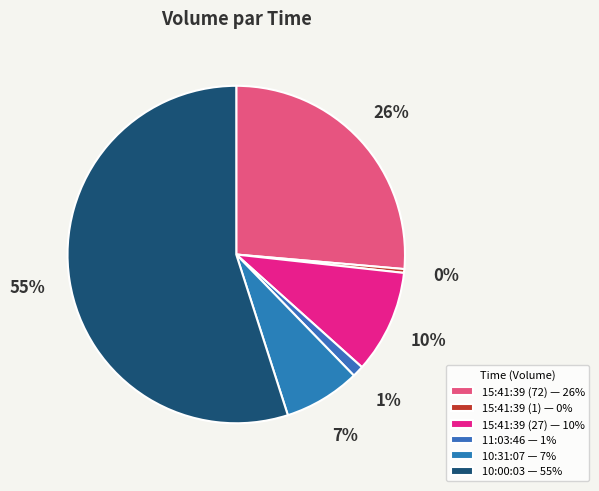

Which category accounts for the majority?

10:00:03